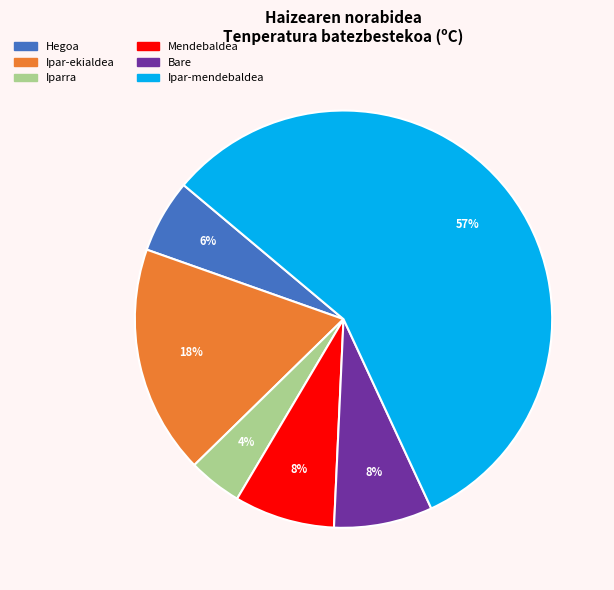

True or false: Iparra accounts for 4% of the total.

True